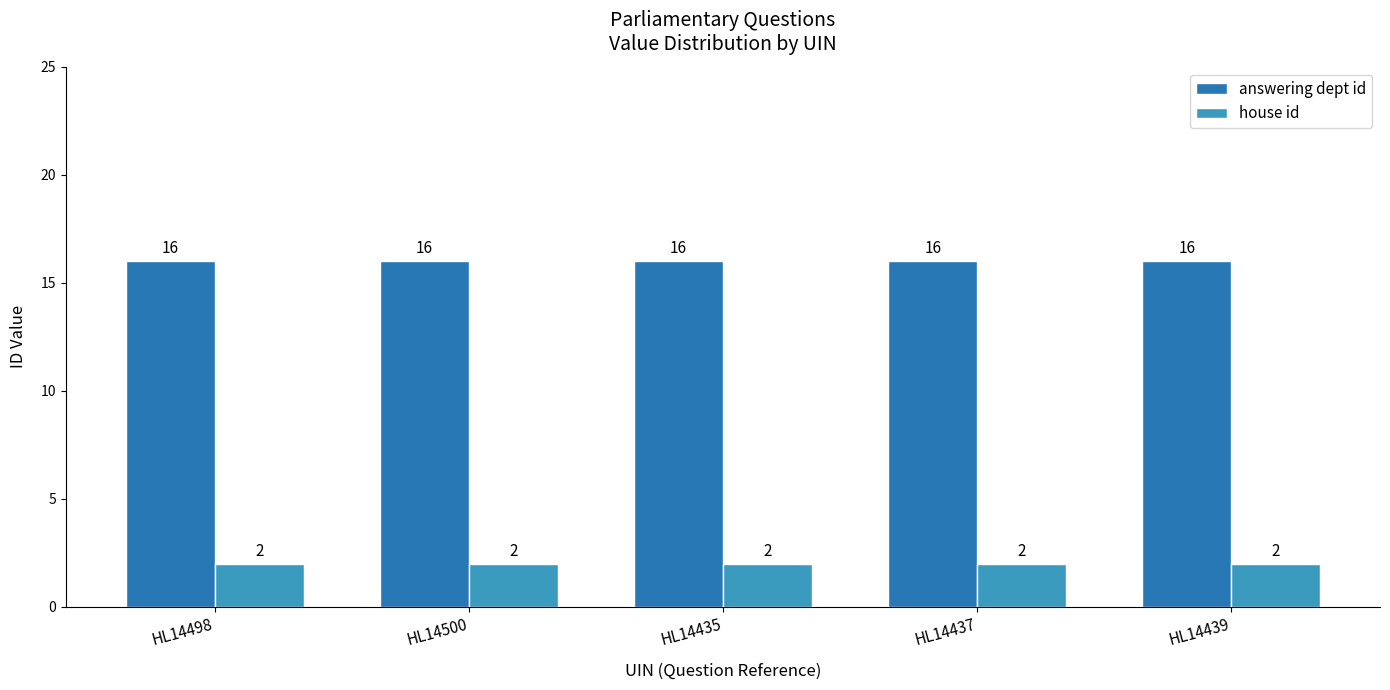

What is the approximate value of answering dept id at HL14437?

16